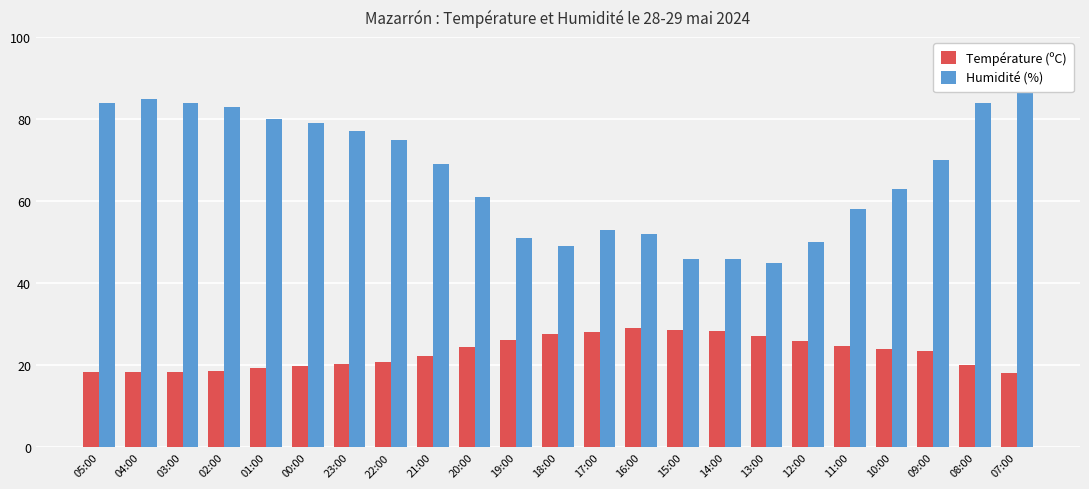

What is the difference between the highest and lowest values at 07:00?

68.8